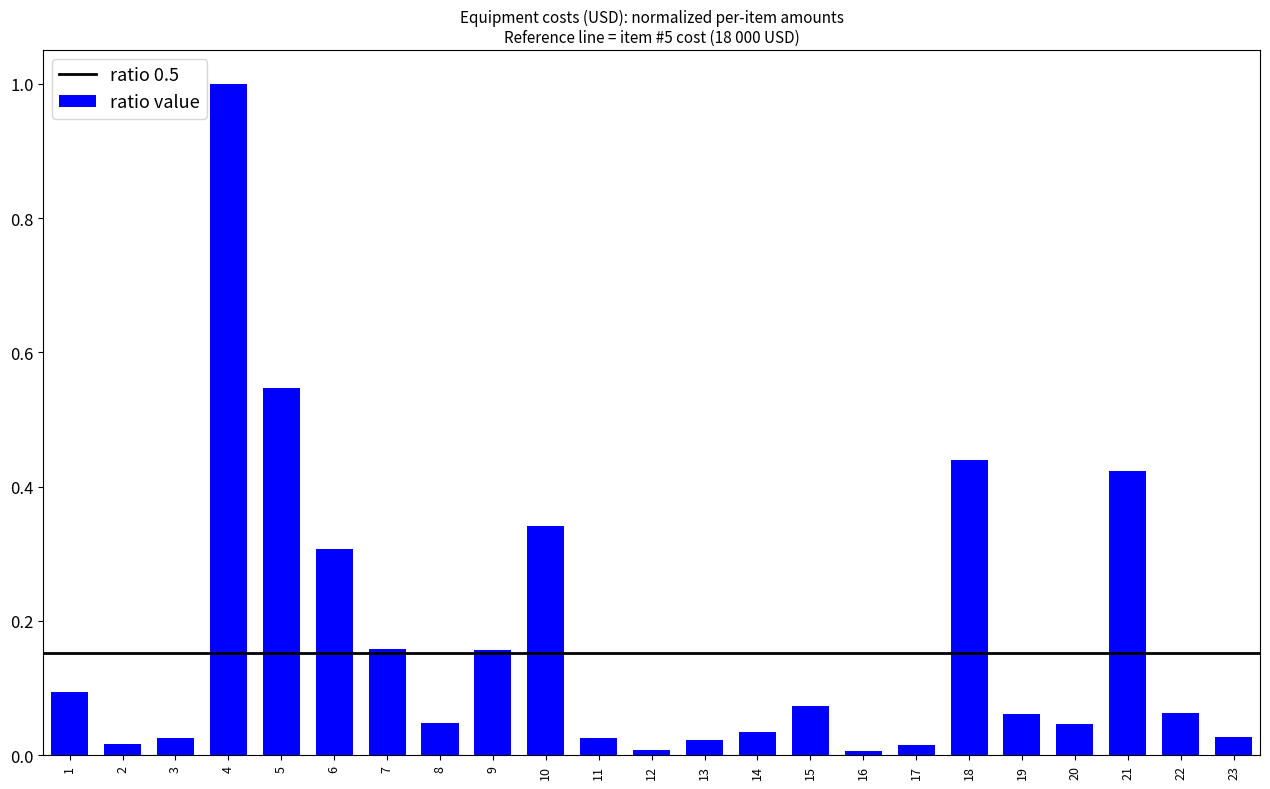

What is the difference between the maximum and minimum values?

1.0